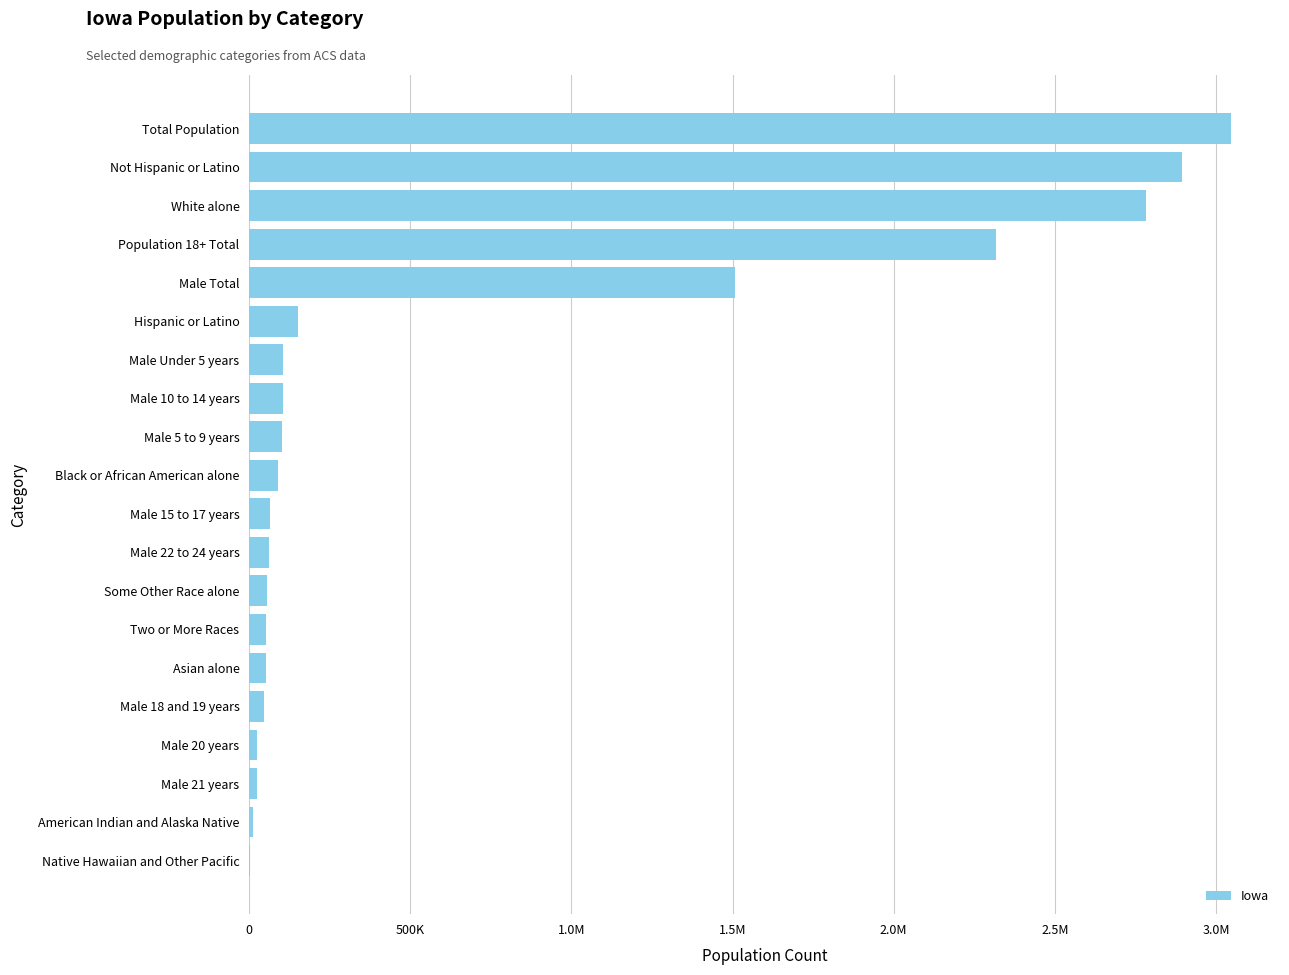

What is the difference between the maximum and minimum values?

3044352